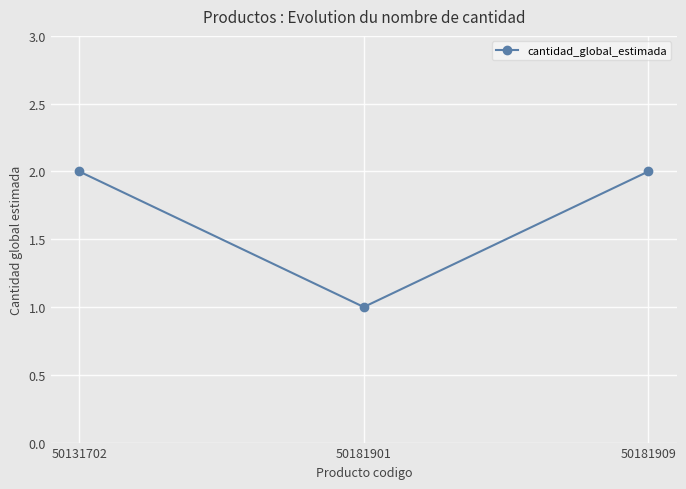

At which category does the chart reach its minimum across all series?

50181901